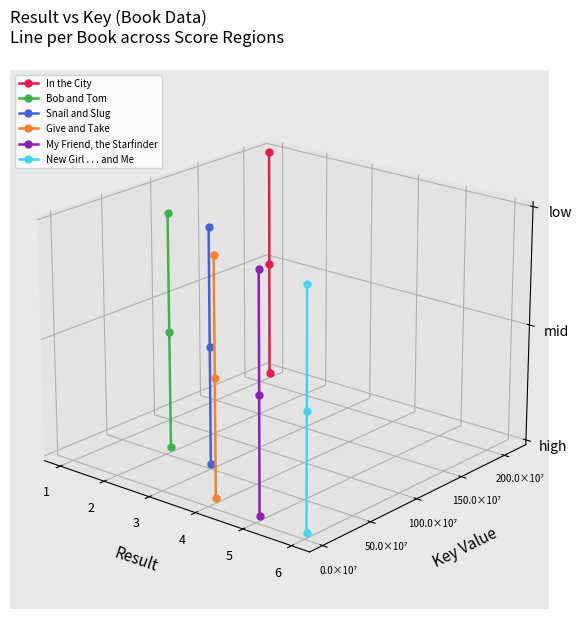

Count the number of data series in this chart.

6